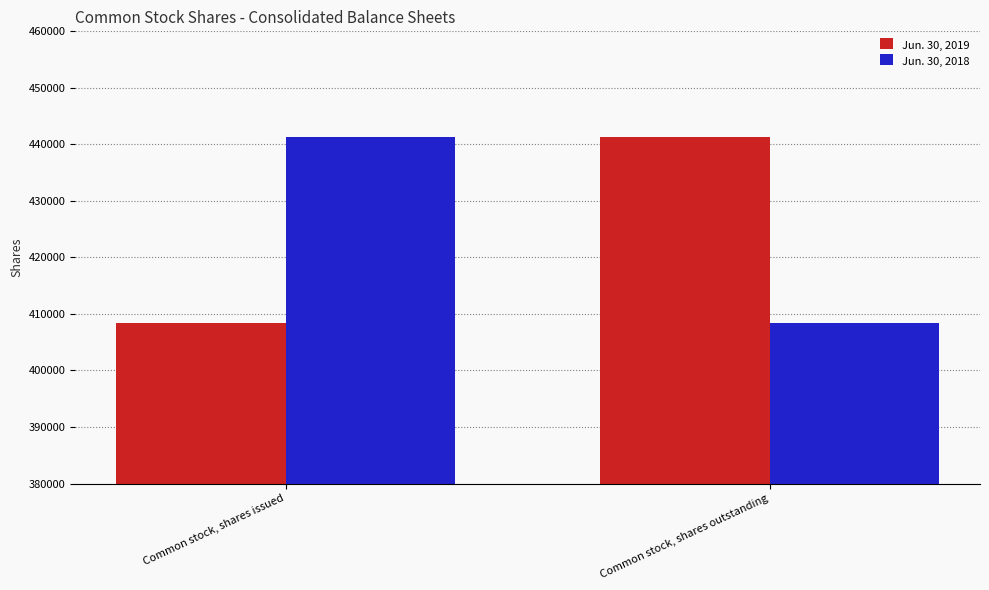

How many bars are there in total?

4